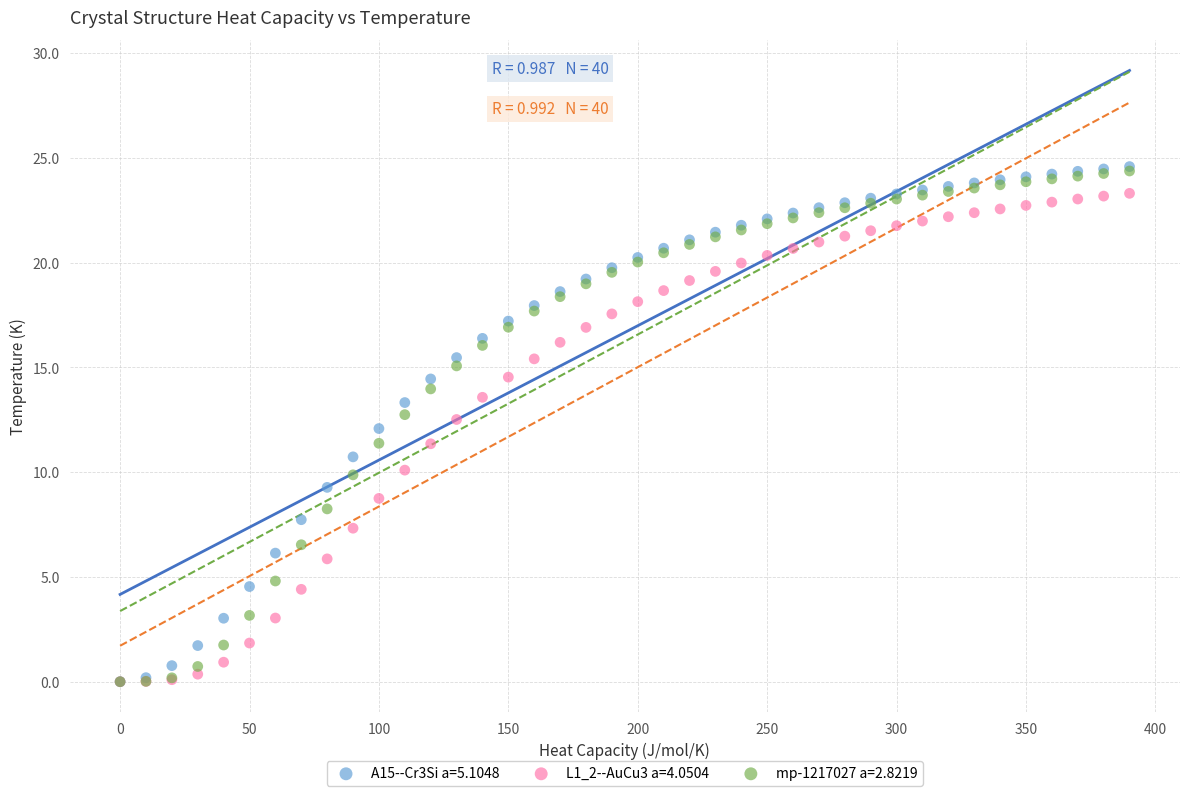

What are all the series names shown in the legend?

A15--Cr3Si a=5.1048, L1_2--AuCu3 a=4.0504, mp-1217027 a=2.8219